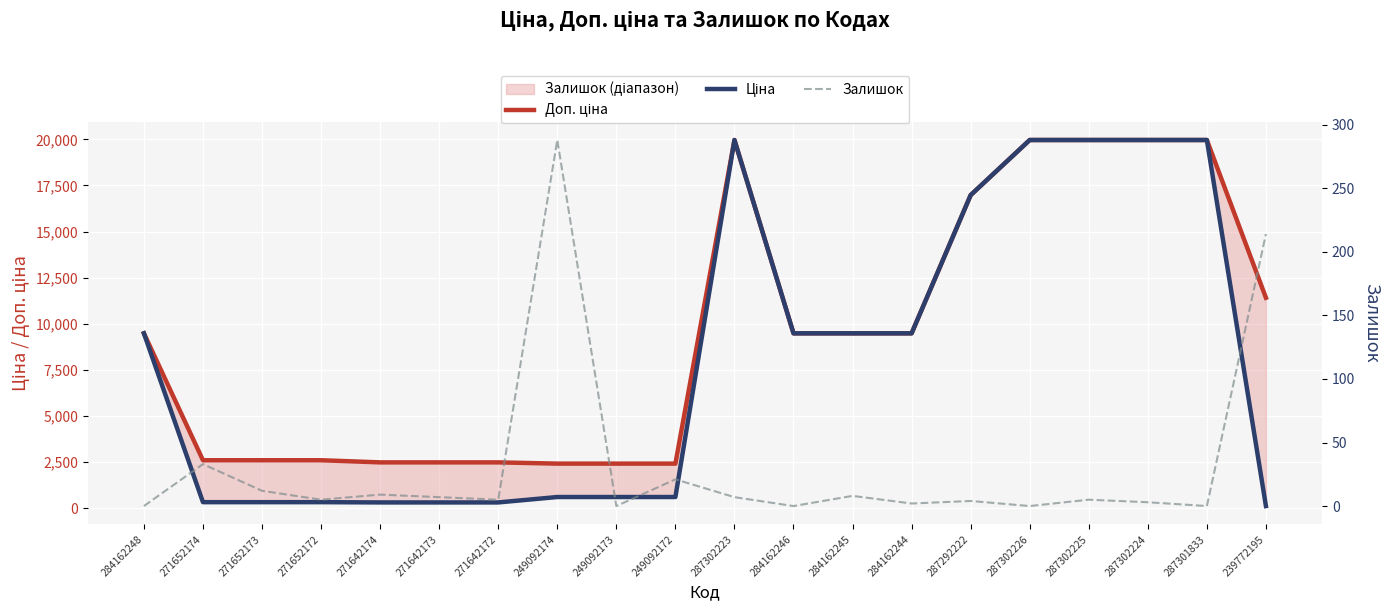

True or false: Доп. ціна has a value of 4397.5 at 271652174.

False